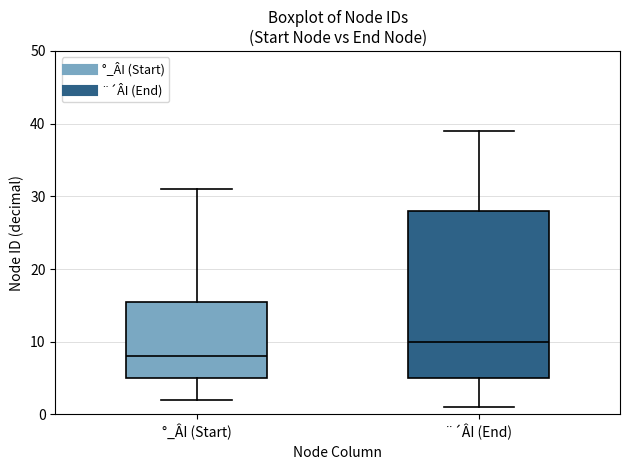

Where is the lower edge of the box for °_ÂI (Start) on the y-axis? The values are not printed on the chart, so give them approximately, as read against the axis.

5